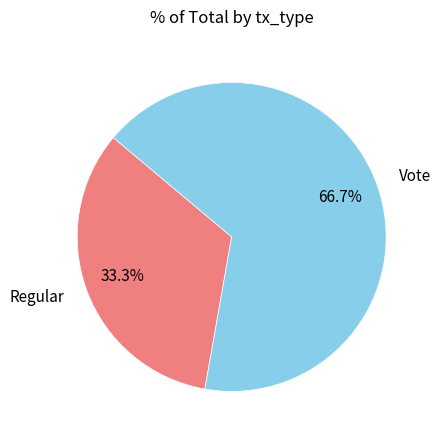

The Regular slice represents 19% of the pie. True or false?

False